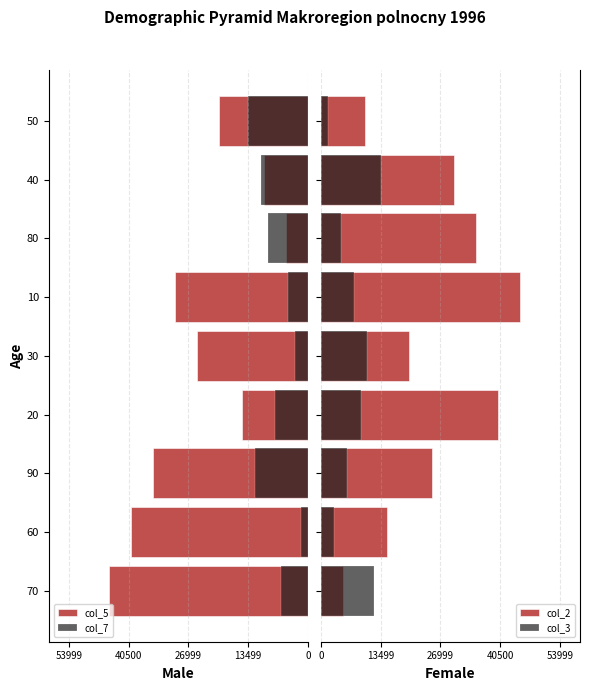

Between 80 and 50, which series saw the biggest shift?

col_2